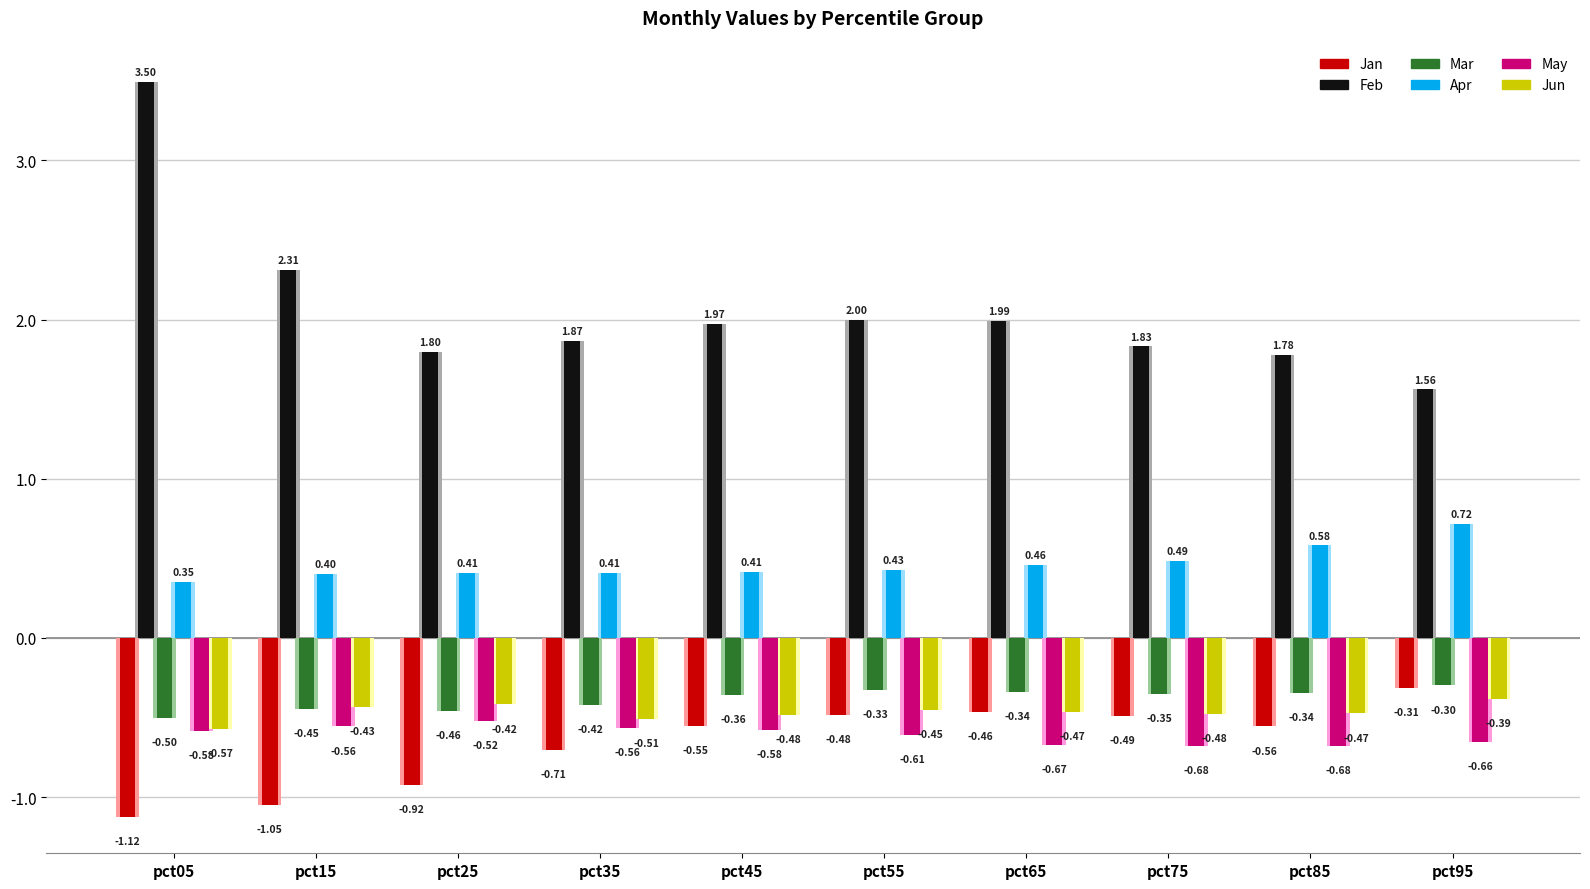

Which series has the widest spread of values?

Feb